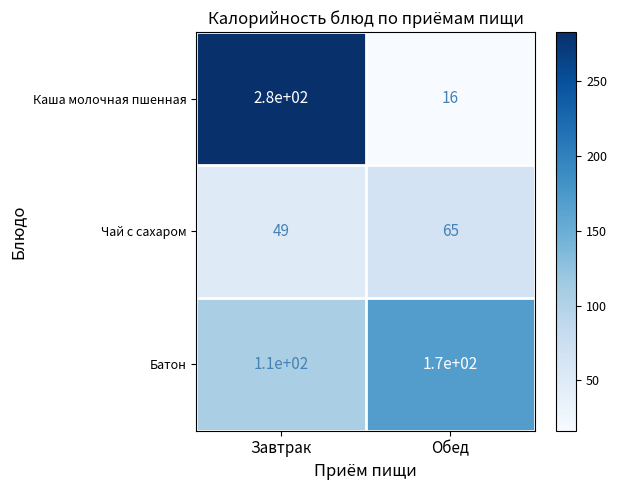

Reading right to left, transcribe all the data shown in this chart.

Каша молочная пшенная: Обед=16	Завтрак=280
Чай с сахаром: Обед=65	Завтрак=49
Батон: Обед=170	Завтрак=110